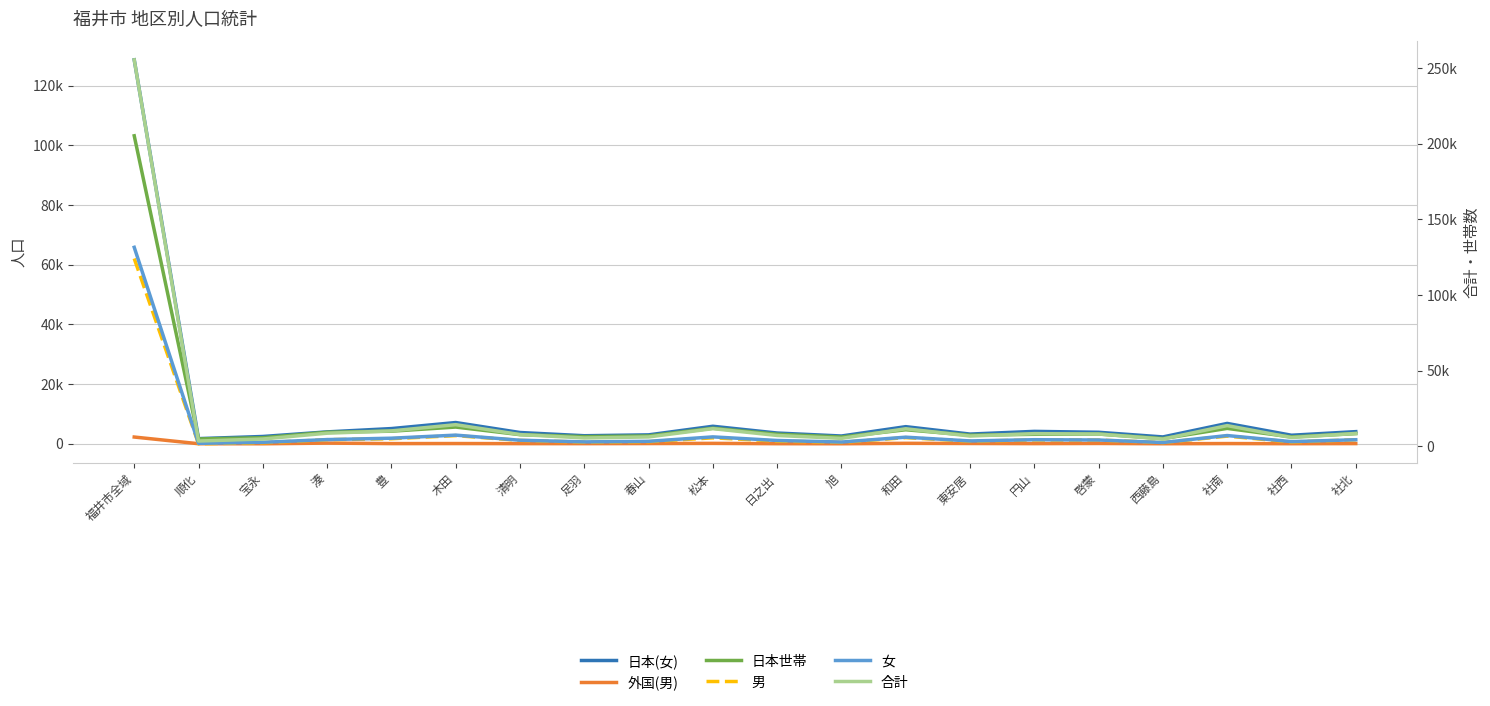

At which label does 男 reach its peak?

福井市全域